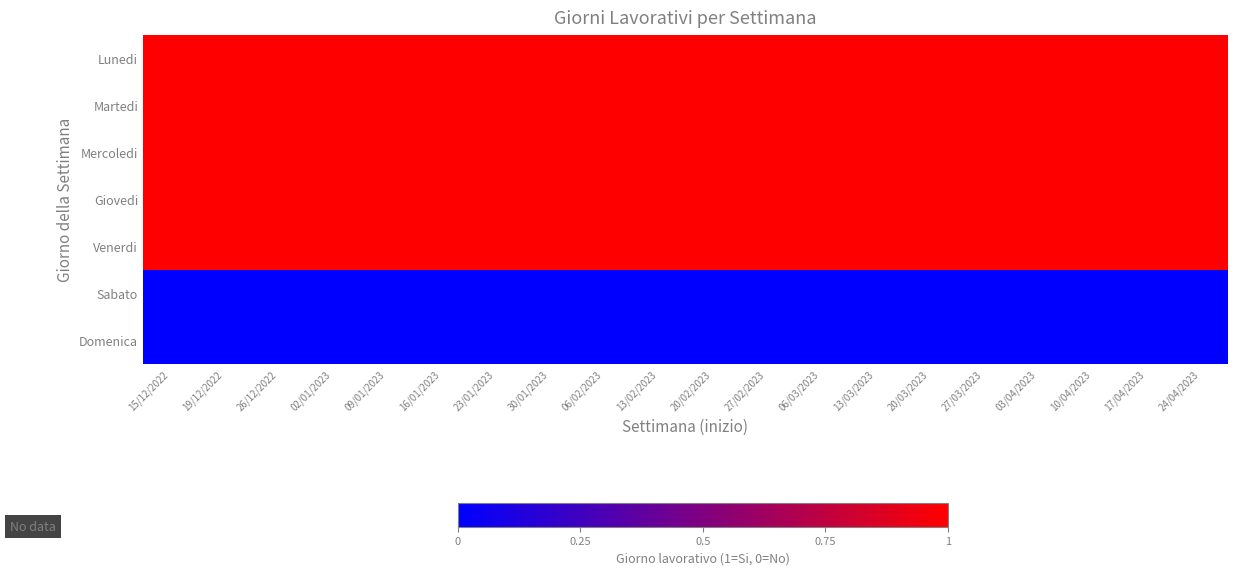

Which has a higher value, 20/02/2023 or 16/01/2023?

20/02/2023